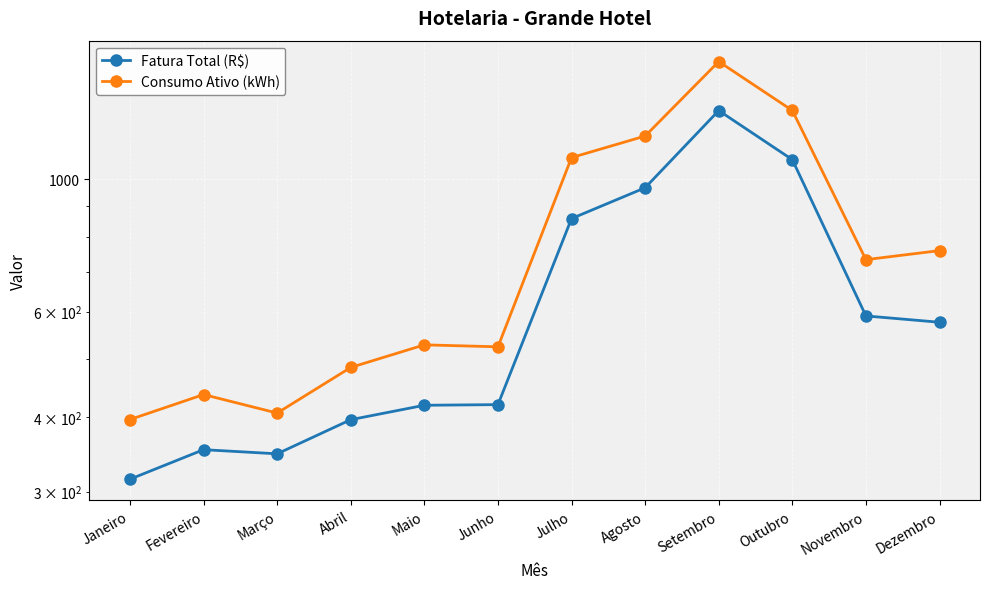

At which category does the chart reach its peak across all series?

Setembro